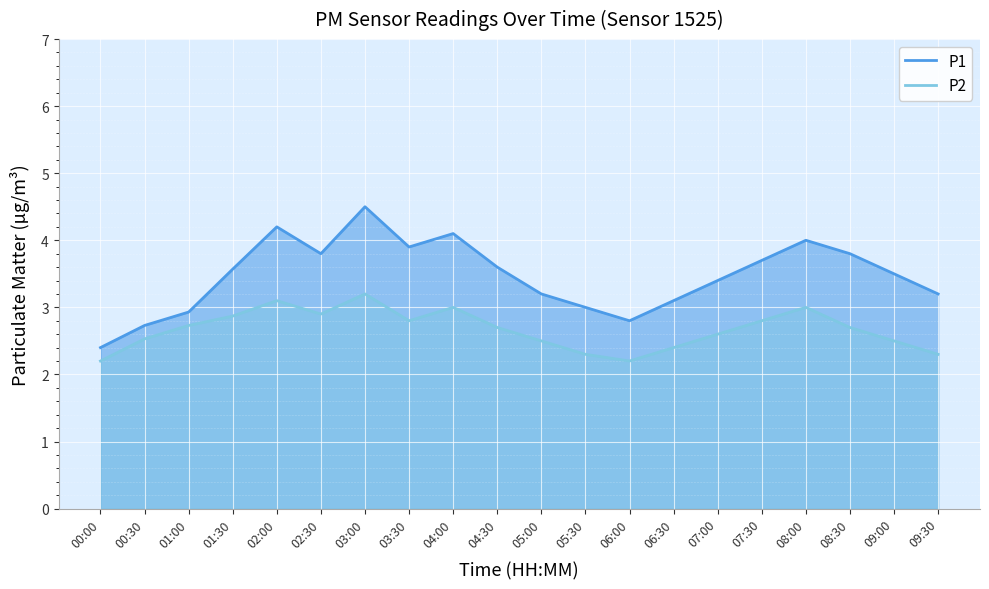

What is the lowest value of the P1 series?

2.4